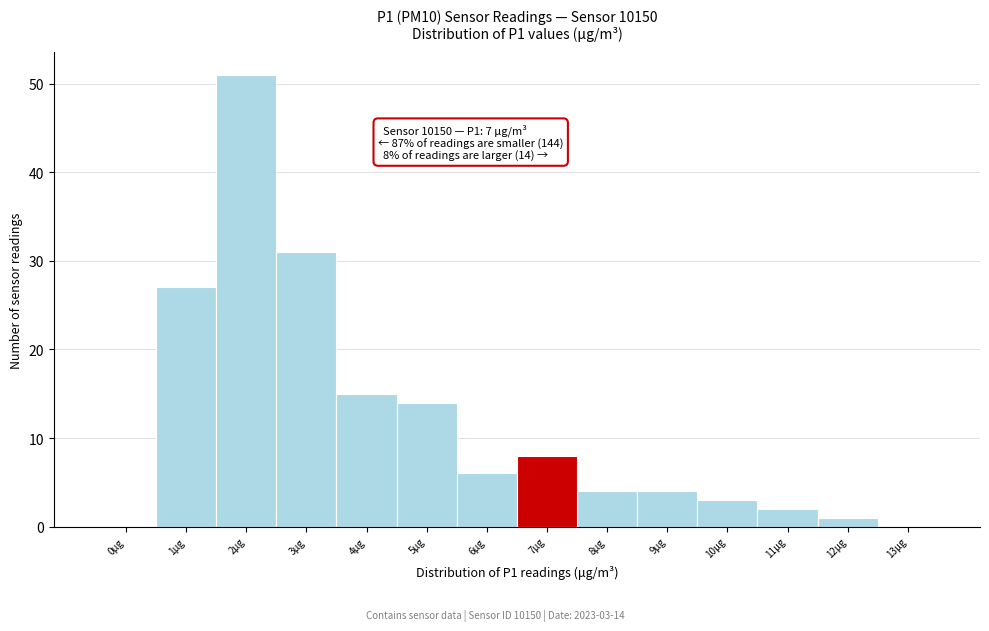

Reading left to right, transcribe all the data shown in this chart.

0μg=0	1μg=27	2μg=51	3μg=31	4μg=15	5μg=14	6μg=6	7μg=8	8μg=4	9μg=4	10μg=3	11μg=2	12μg=1	13μg=0